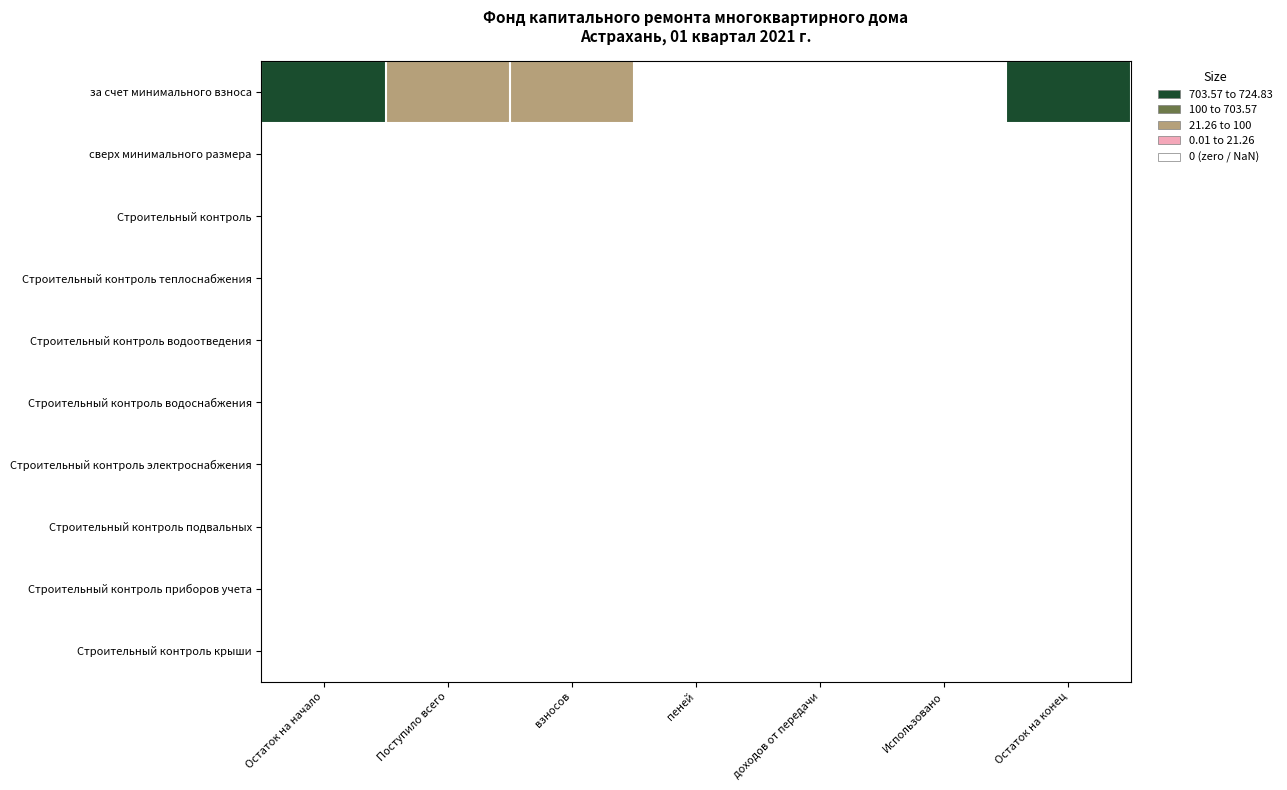

How many data points does each series have?

7